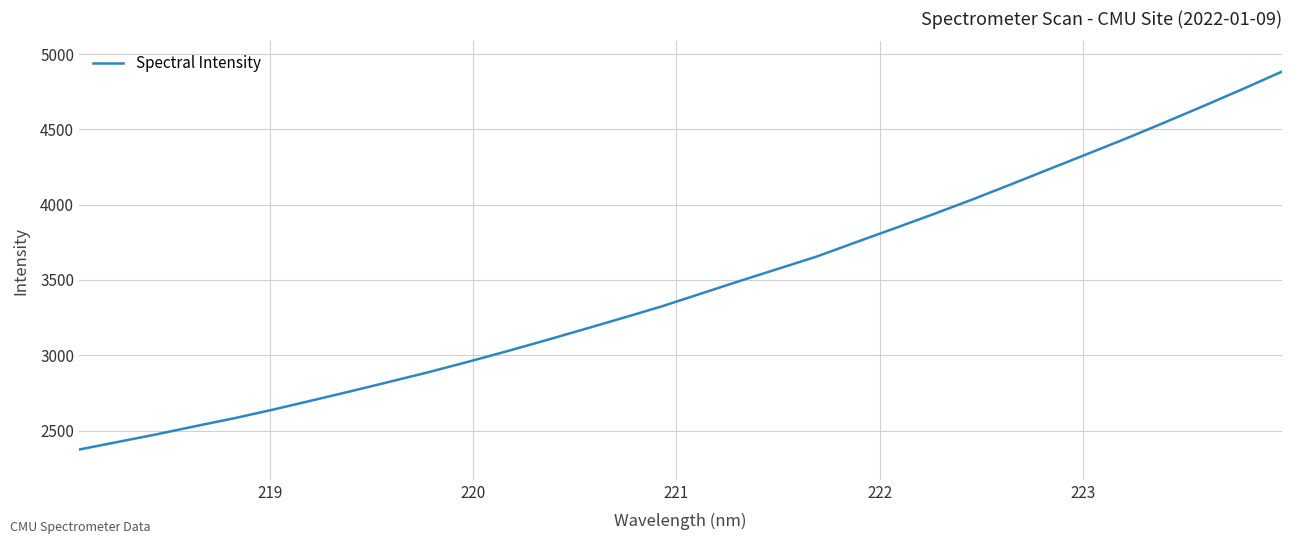

What is the greatest value displayed?

4883.7